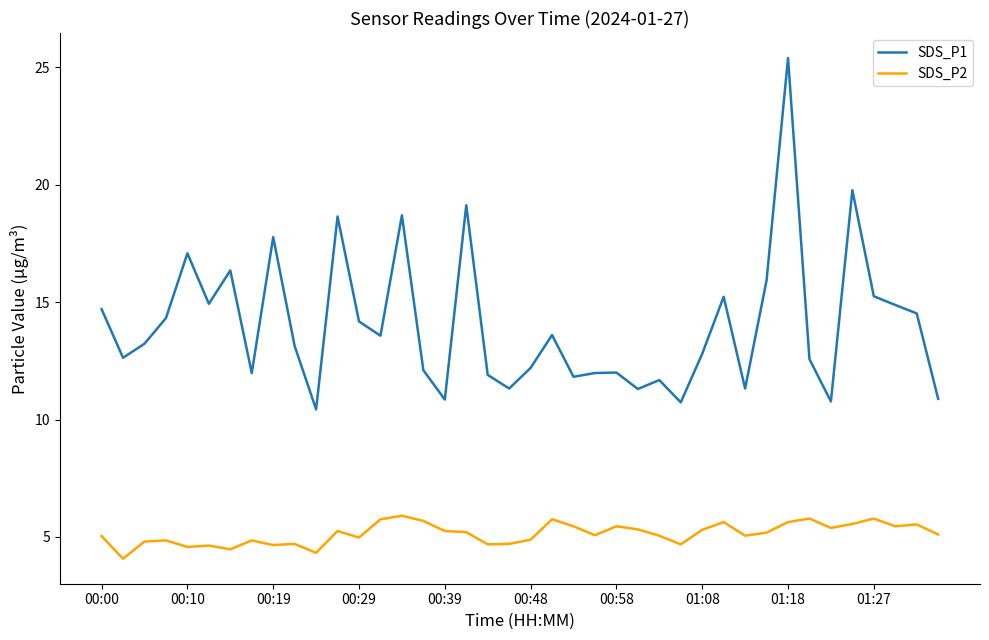

What is the difference between the maximum and minimum values in the SDS_P2 series?

1.8